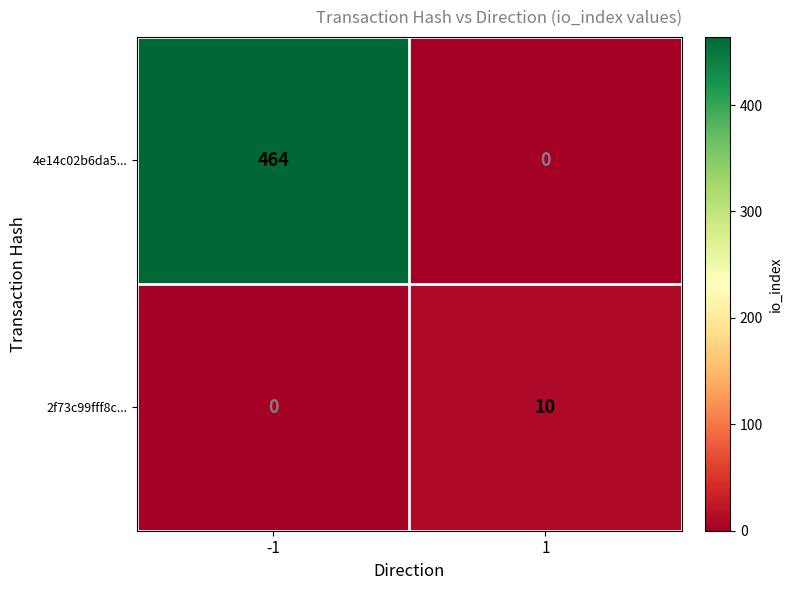

At -1, list the series in order from smallest to largest.

2f73c99fff8c..., 4e14c02b6da5...